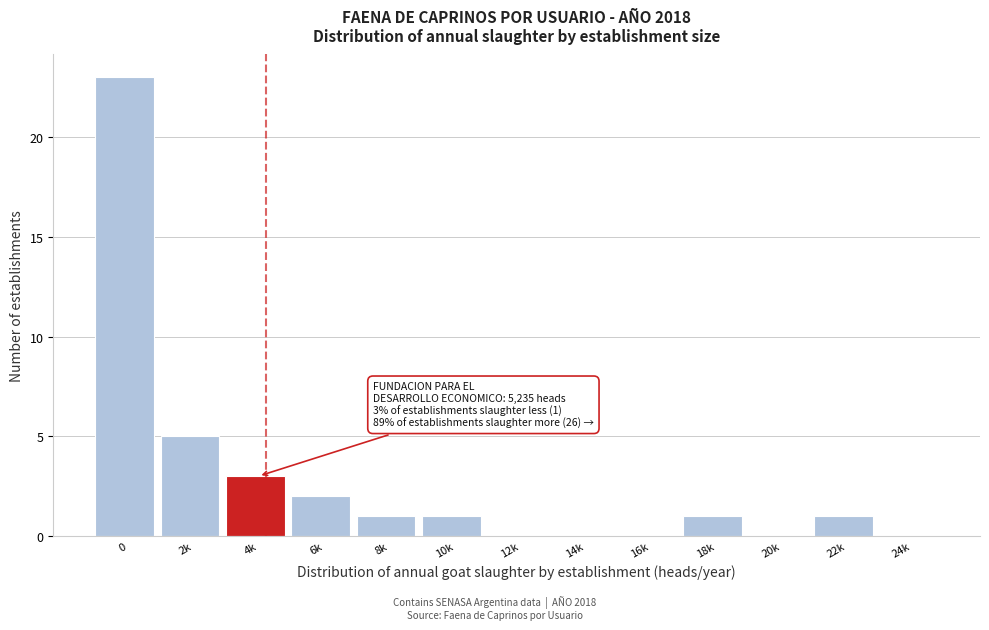

Reading left to right, extract all data points from this chart.

0=23	2k=5	4k=3	6k=2	8k=1	10k=1	12k=0	14k=0	16k=0	18k=1	20k=0	22k=1	24k=0